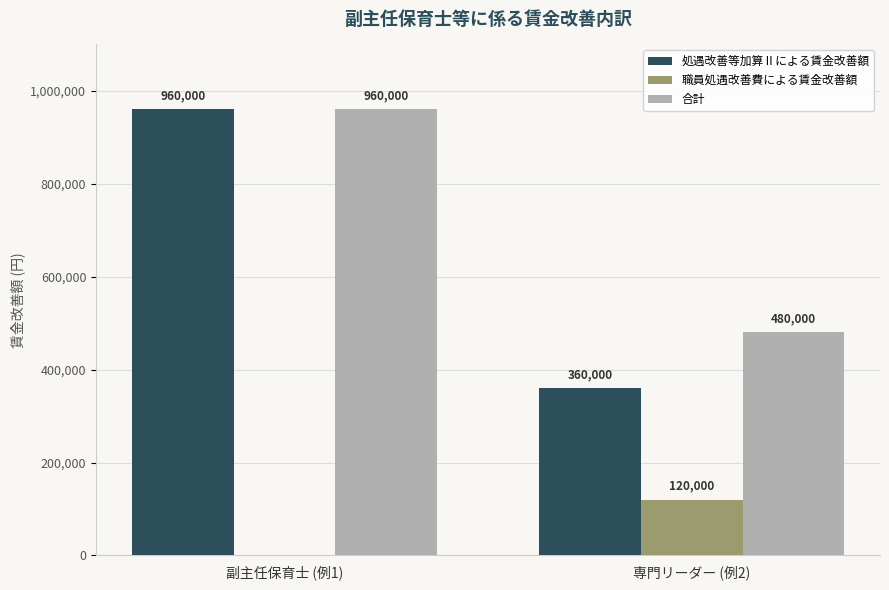

At which category does the chart reach its peak across all series?

副主任保育士 (例1)